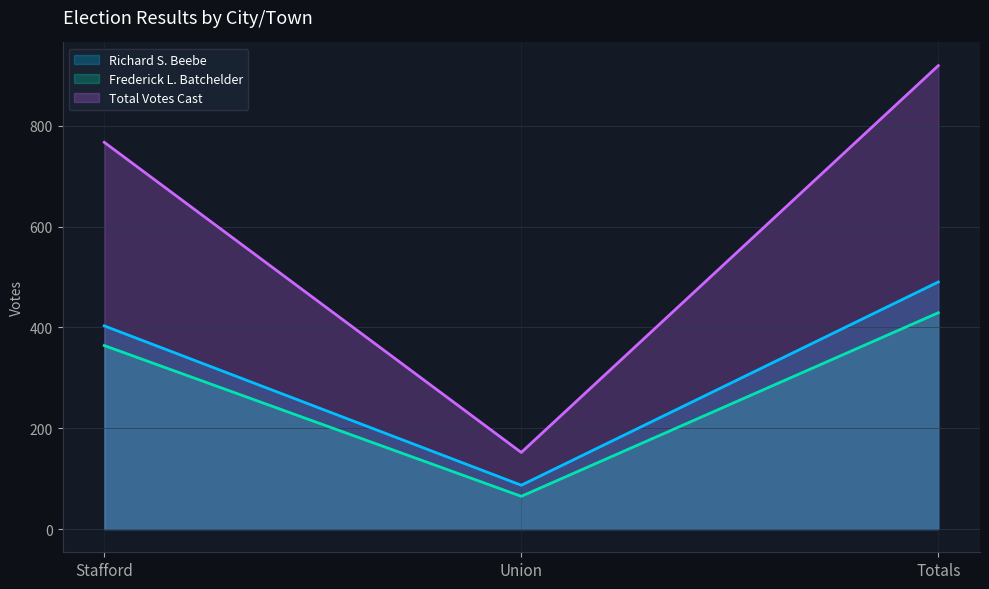

What is the lowest value of the Frederick L. Batchelder series?

65